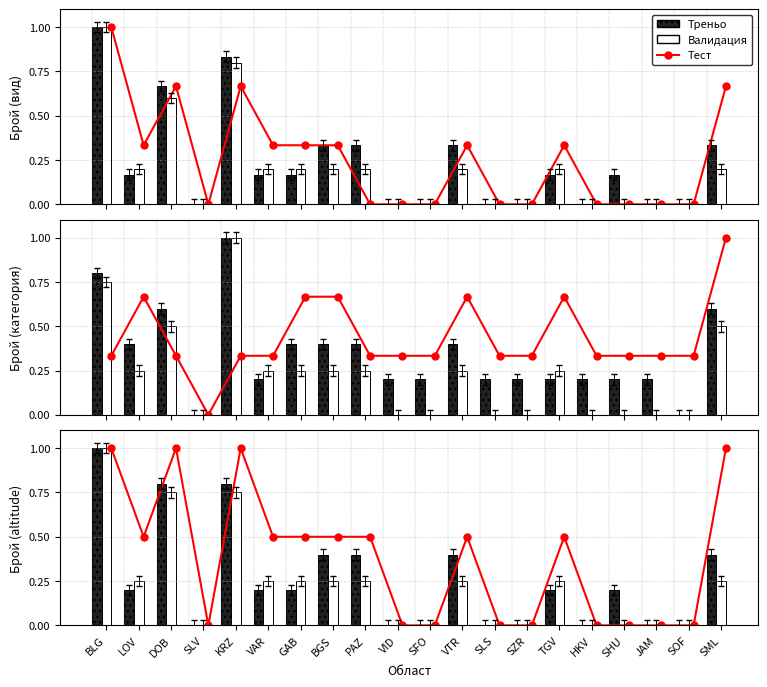

Which series has the largest range (max minus min)?

Тест